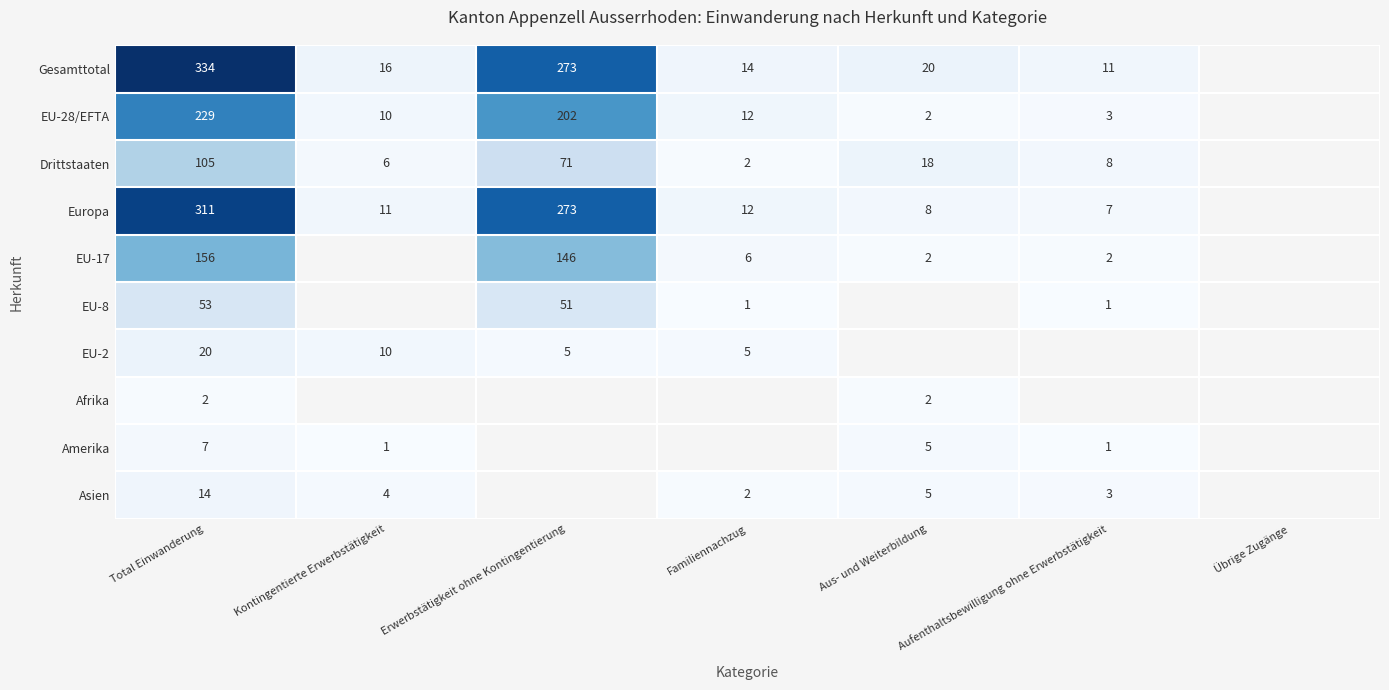

What is the difference between the Gesamttotal values at Kontingentierte Erwerbstätigkeit and Erwerbstätigkeit ohne Kontingentierung?

257